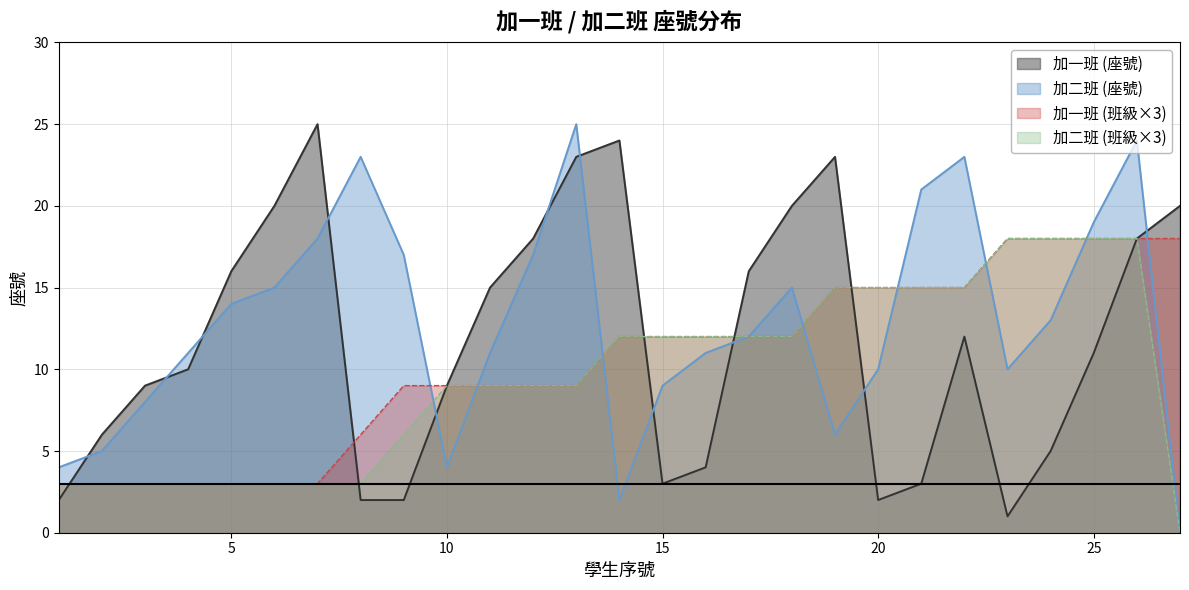

The 加一班 (班級分布) series shows 29 at 24. True or false?

False